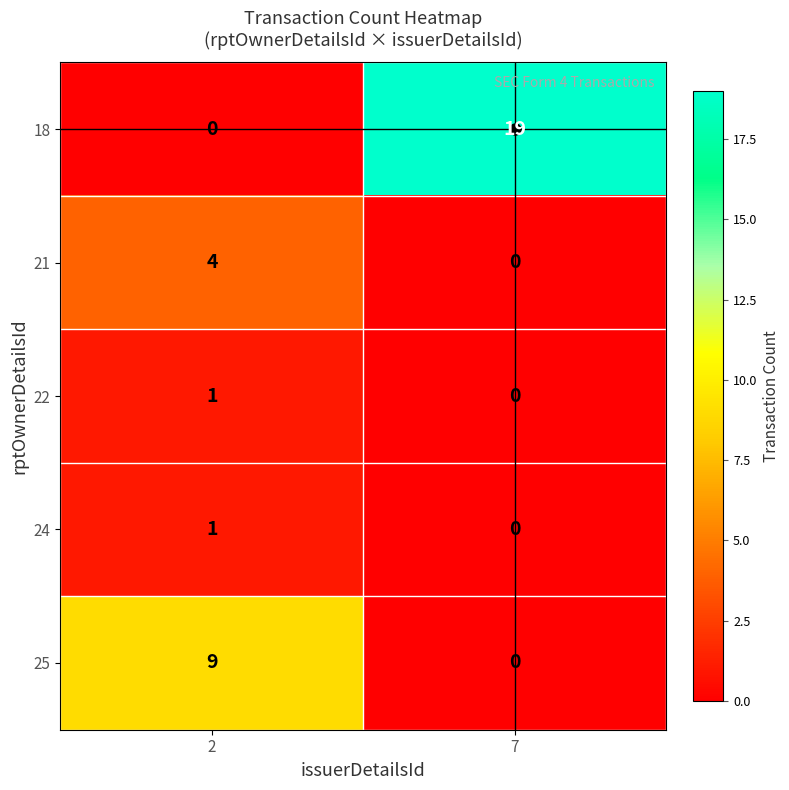

Count the number of data series in this chart.

5